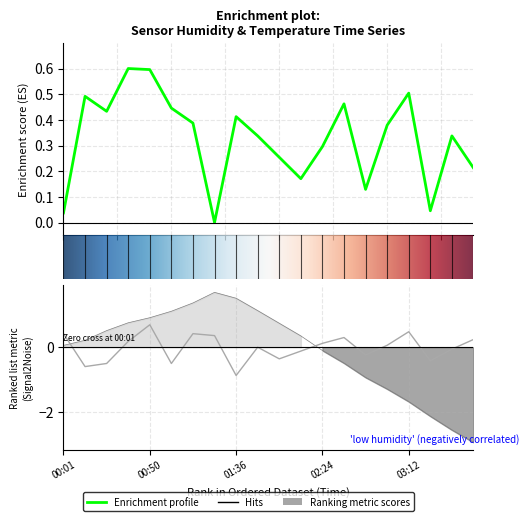

Where is the first local maximum for SDS_P1?

00:50